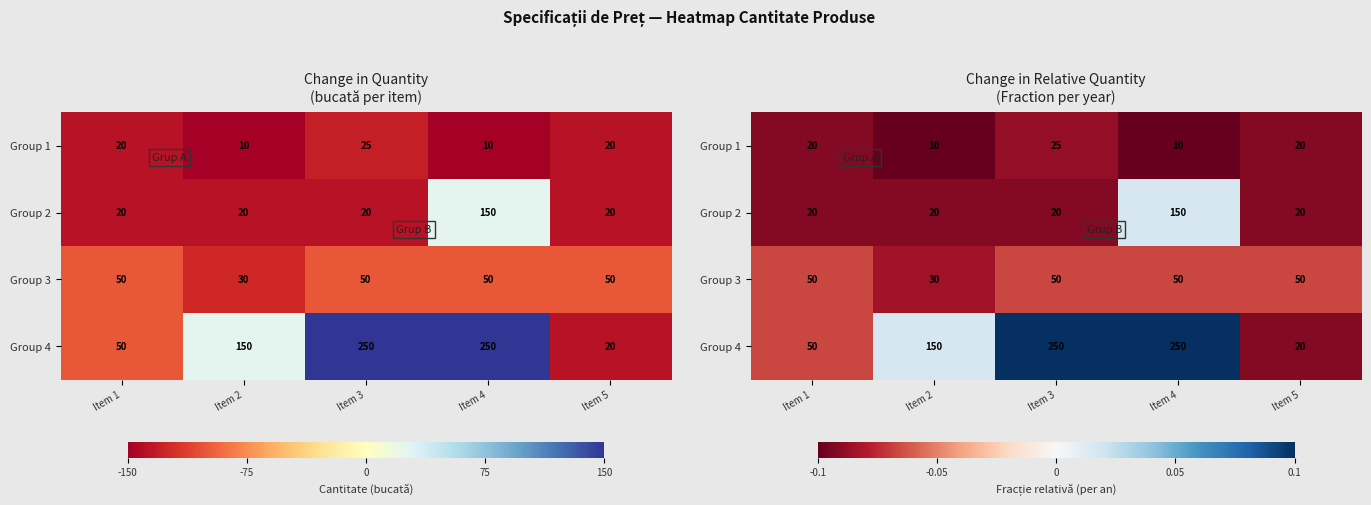

What value does the Group 3 series have at Item 5?

-0.1